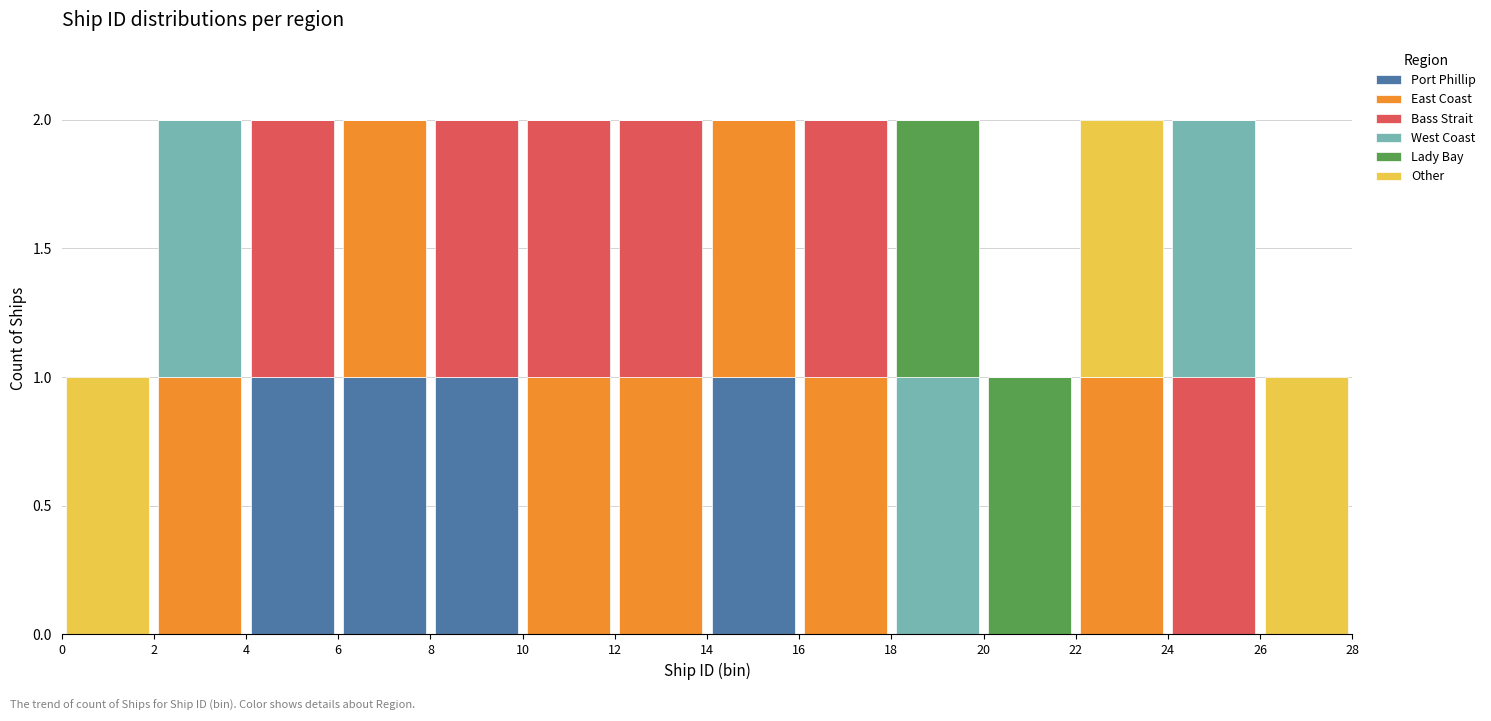

Reading left to right, list every stacked bar in this chart as the range it spans on the x-axis followed by its total height. The values are not printed on the chart, so give them approximately, as read against the axis.

0 to 2: 1
2 to 4: 2
4 to 6: 2
6 to 8: 2
8 to 10: 2
10 to 12: 2
12 to 14: 2
14 to 16: 2
16 to 18: 2
18 to 20: 2
20 to 22: 1
22 to 24: 2
24 to 26: 2
26 to 28: 1